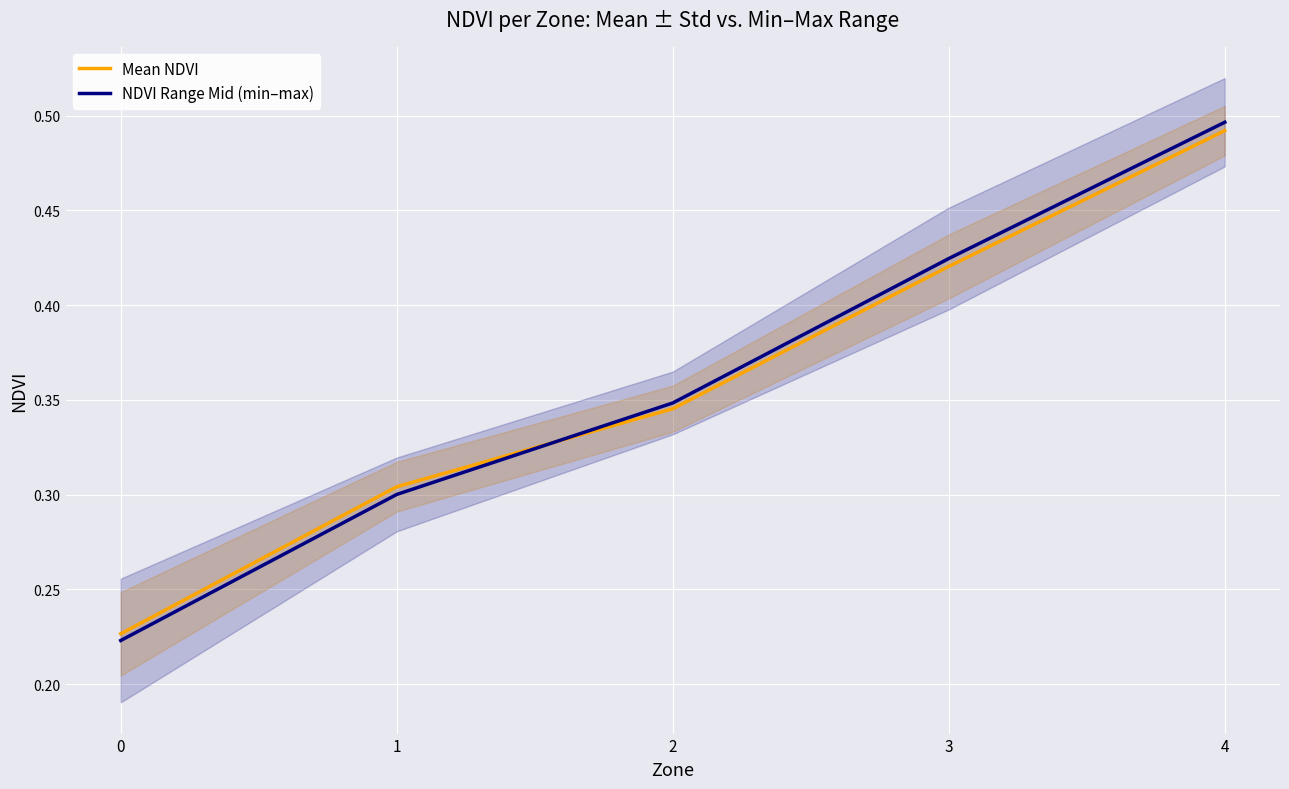

Which series has the widest spread of values?

NDVI Range Mid (min–max)